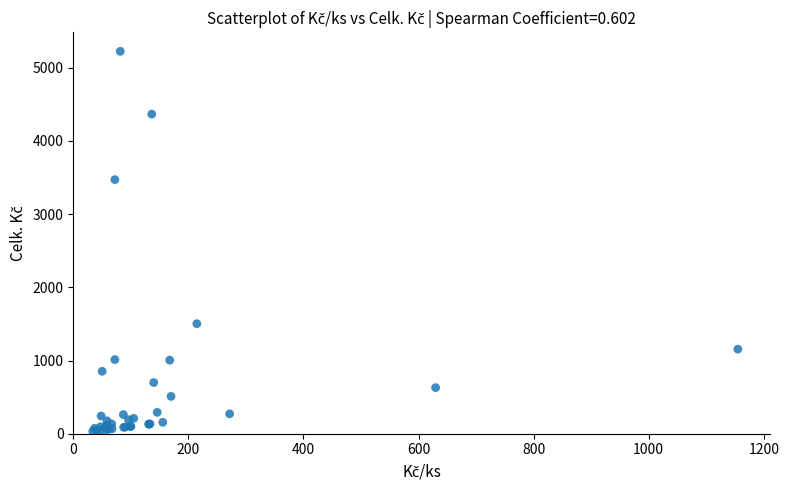

What Y value in the scatter plot is closest to 2628?

3470.4